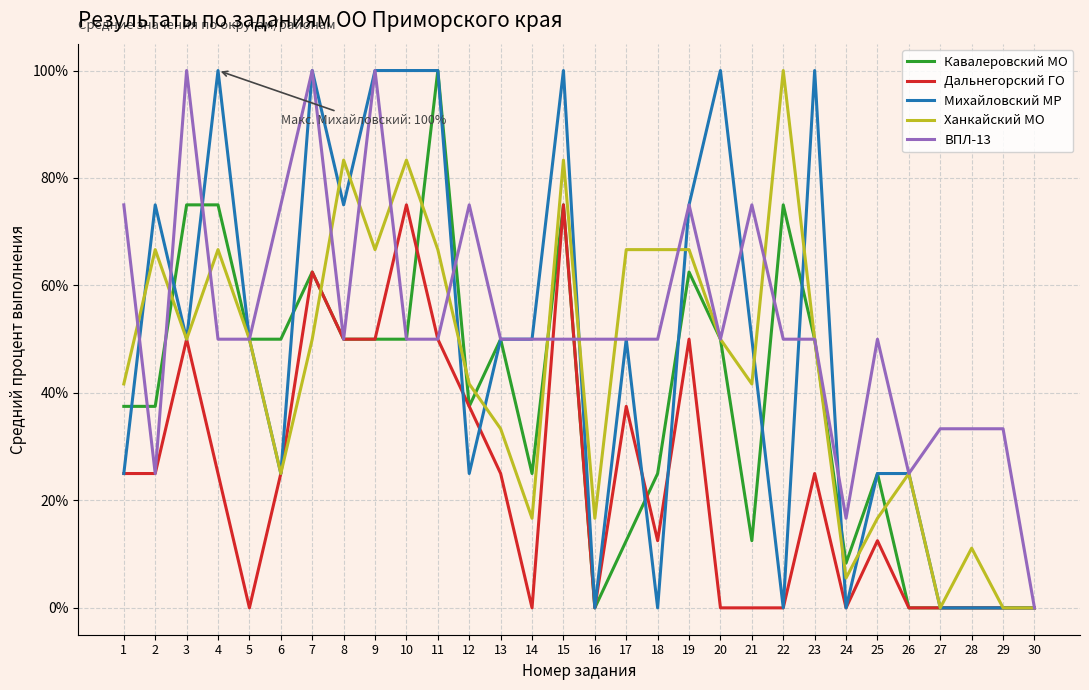

What is the highest value of the Кавалеровский МО series?

100.0